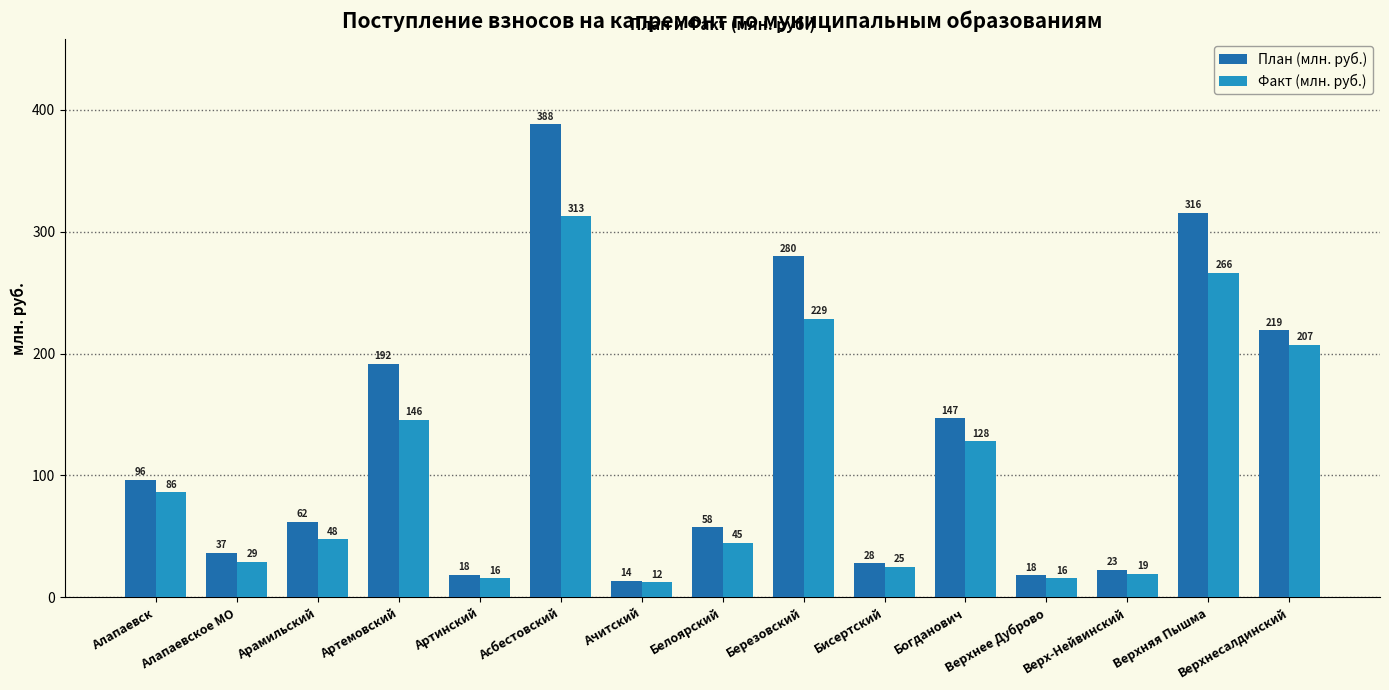

At how many categories does at least one series exceed 54?

9